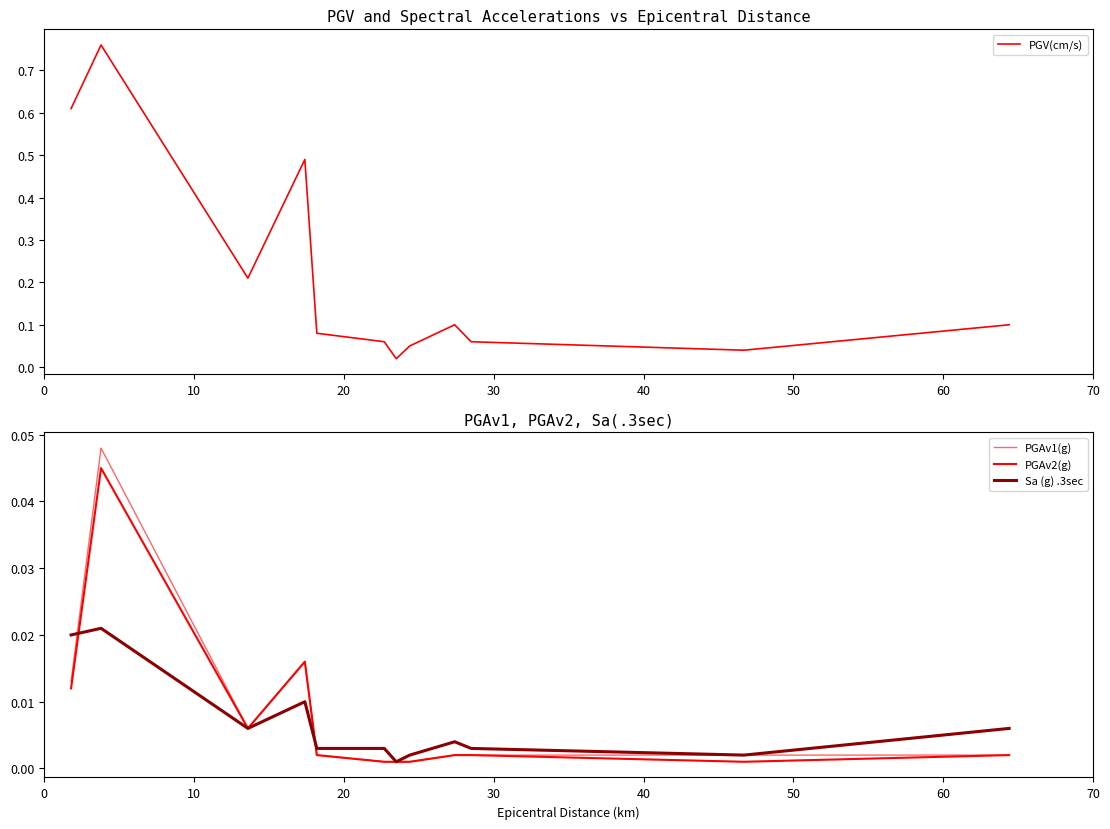

True or false: PGAv1(g) and PGAv2(g) intersect in this chart.

False